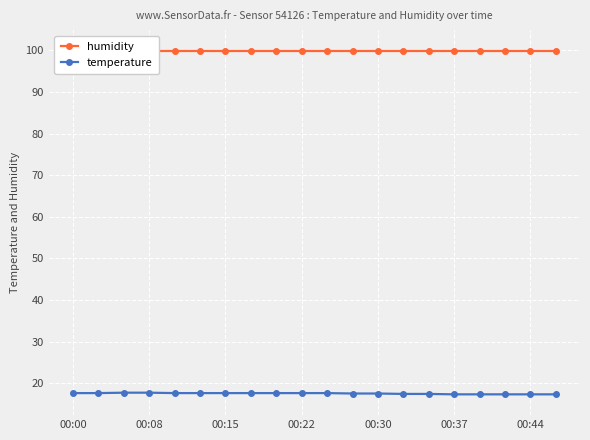

Between 00:15 and 16, which is larger?

00:15